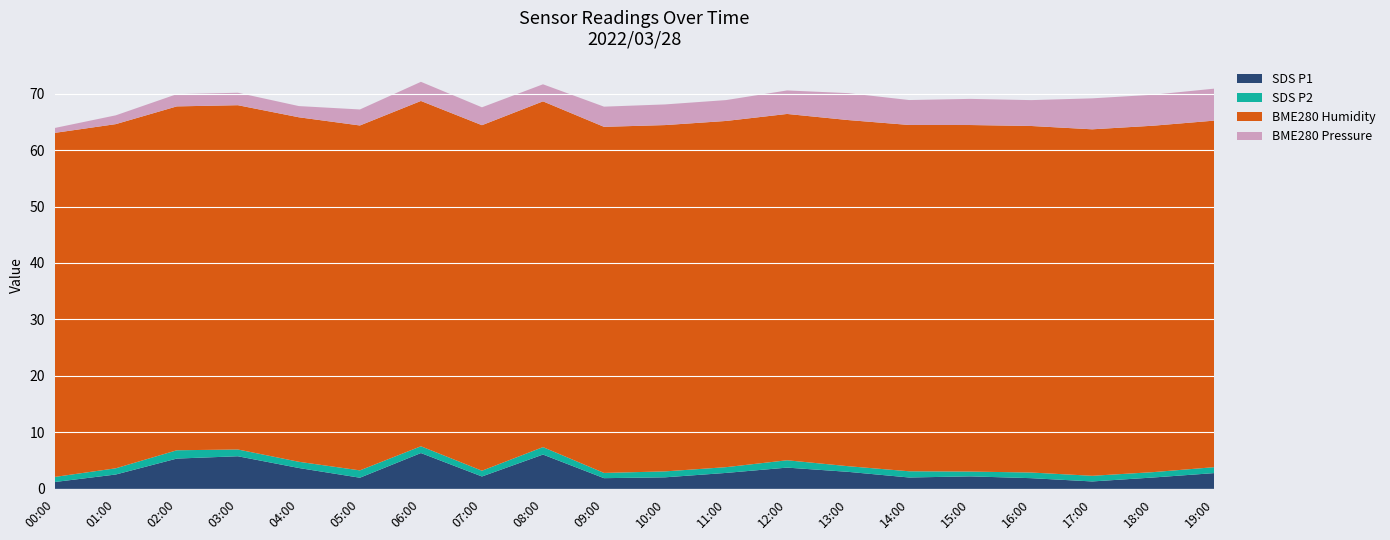

The SDS P1 series shows 2.8 at 19:00. True or false?

True